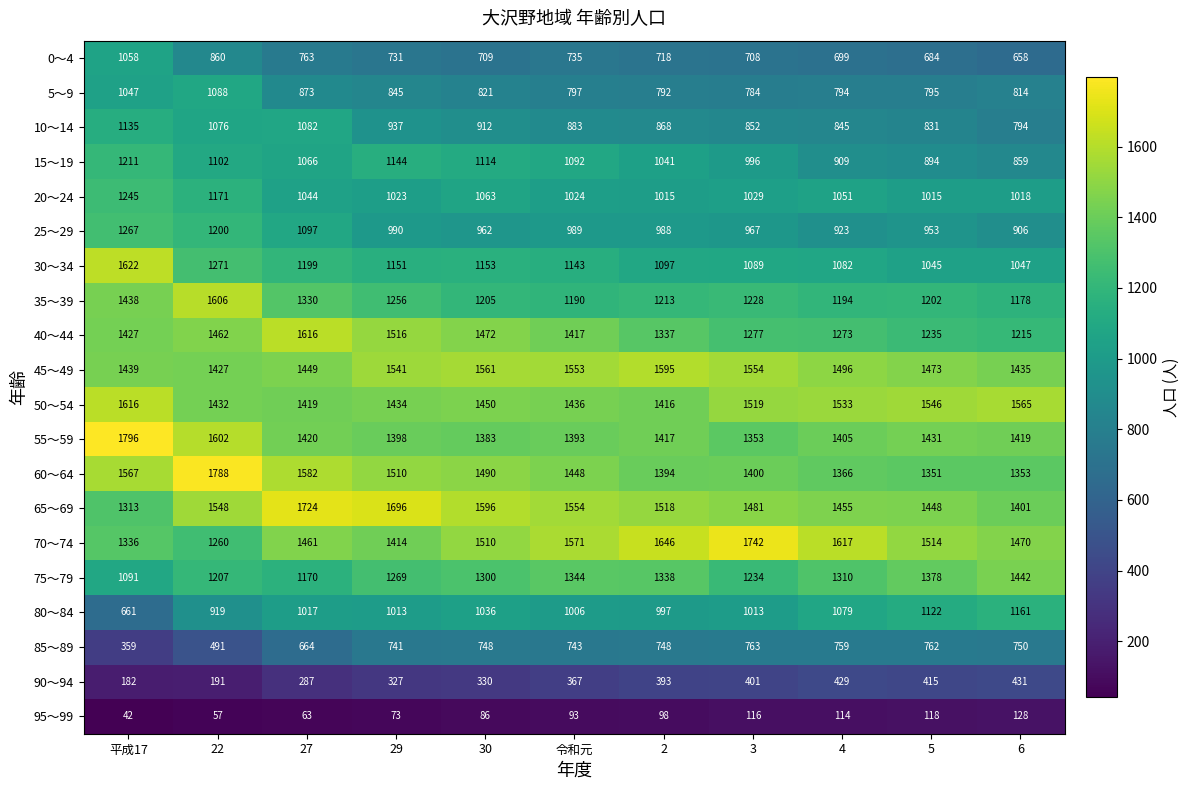

How many series are shown in this chart?

20